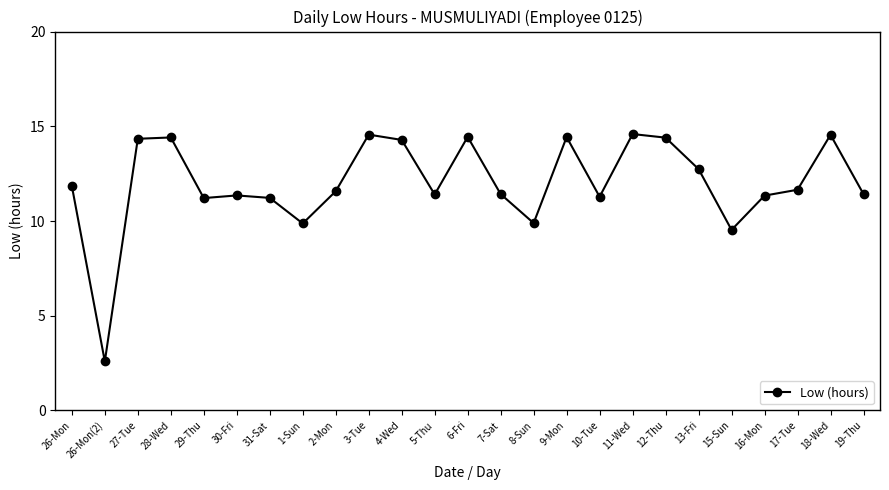

True or false: the data has more than 1 interior local peaks.

True